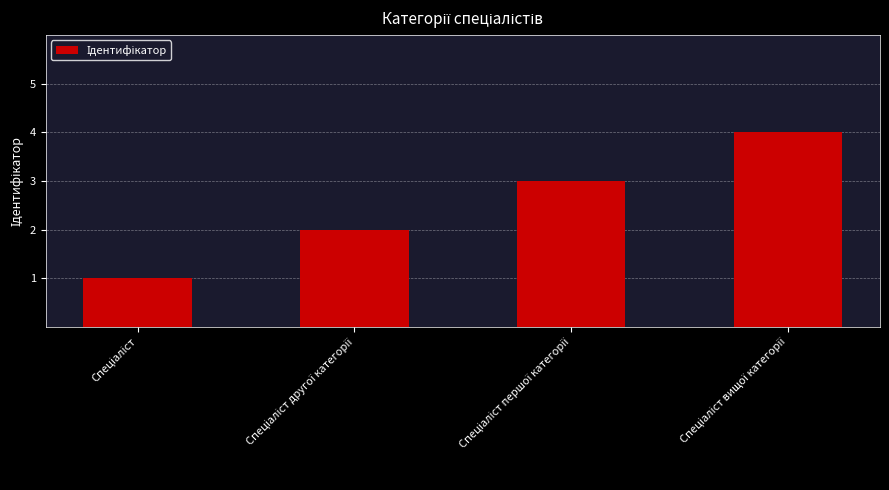

What is the difference between the maximum and minimum values?

3